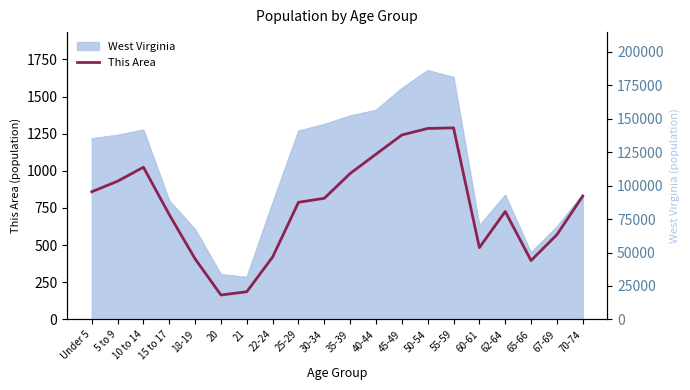

List the labels in order of value, smallest first.

20, 21, 65-66, 18-19, 22-24, 60-61, 67-69, 15 to 17, 62-64, 25-29, 30-34, 70-74, Under 5, 5 to 9, 35-39, 10 to 14, 40-44, 45-49, 50-54, 55-59